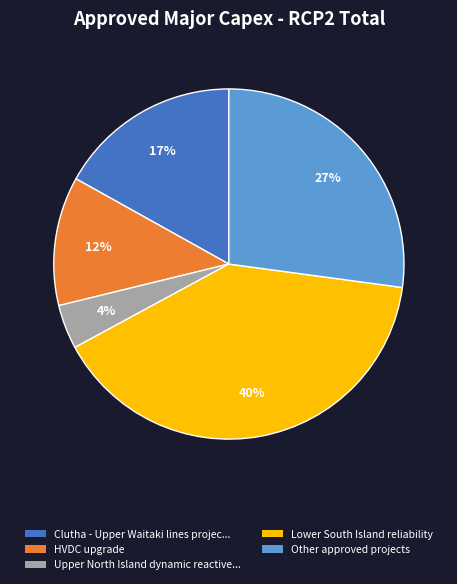

How many segments does this pie chart have?

5